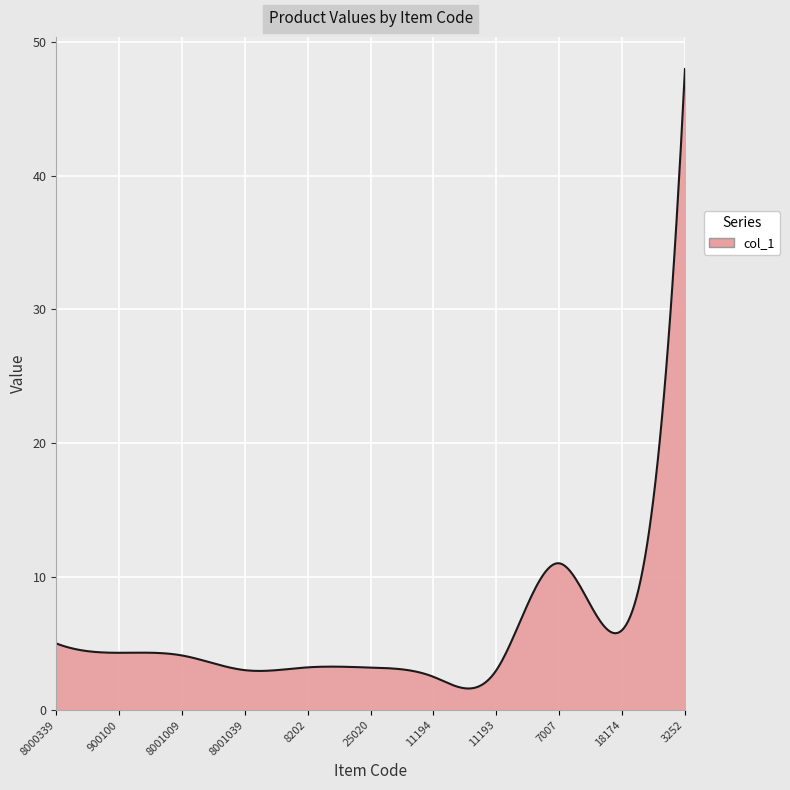

What is the difference between the maximum and minimum values?

46.4